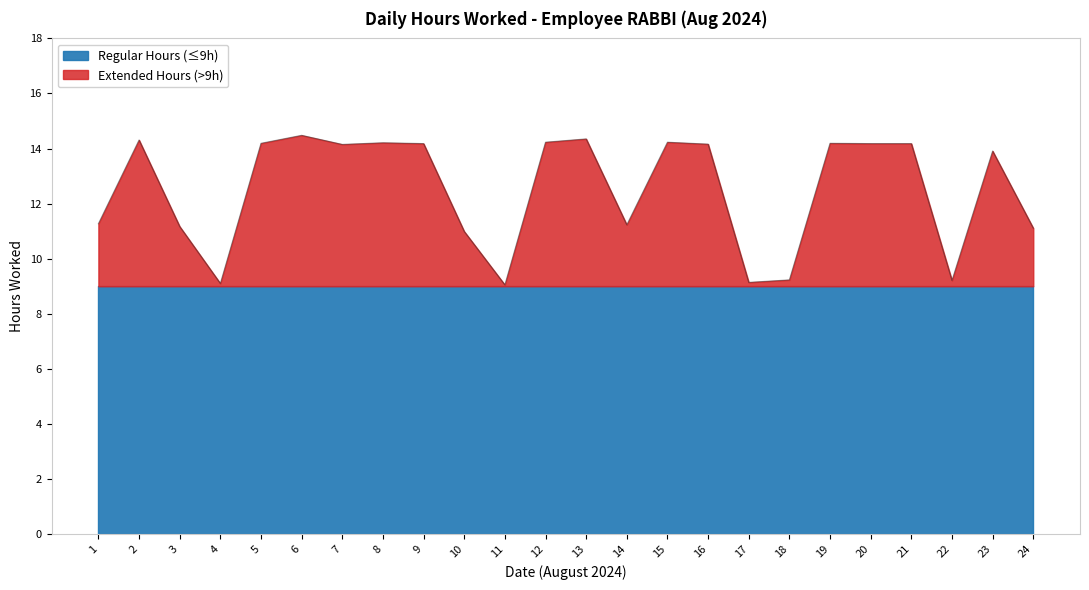

True or false: the data shows 4.6 at 7.

False